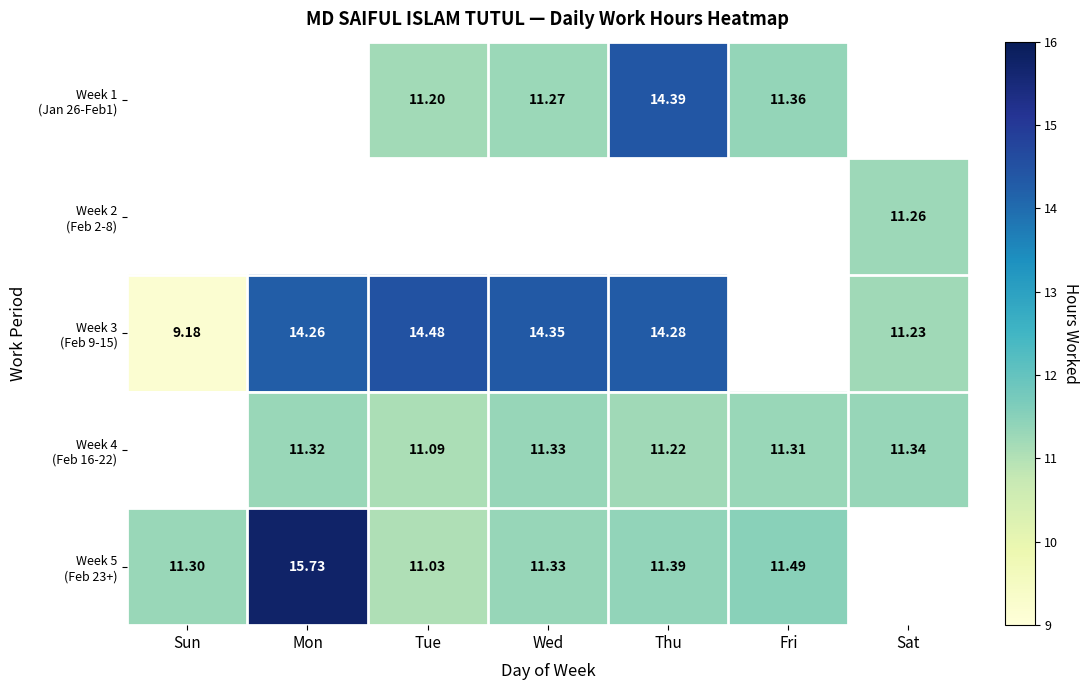

Between Mon and Wed, which series saw the biggest shift?

Week 5 (Feb 23+)